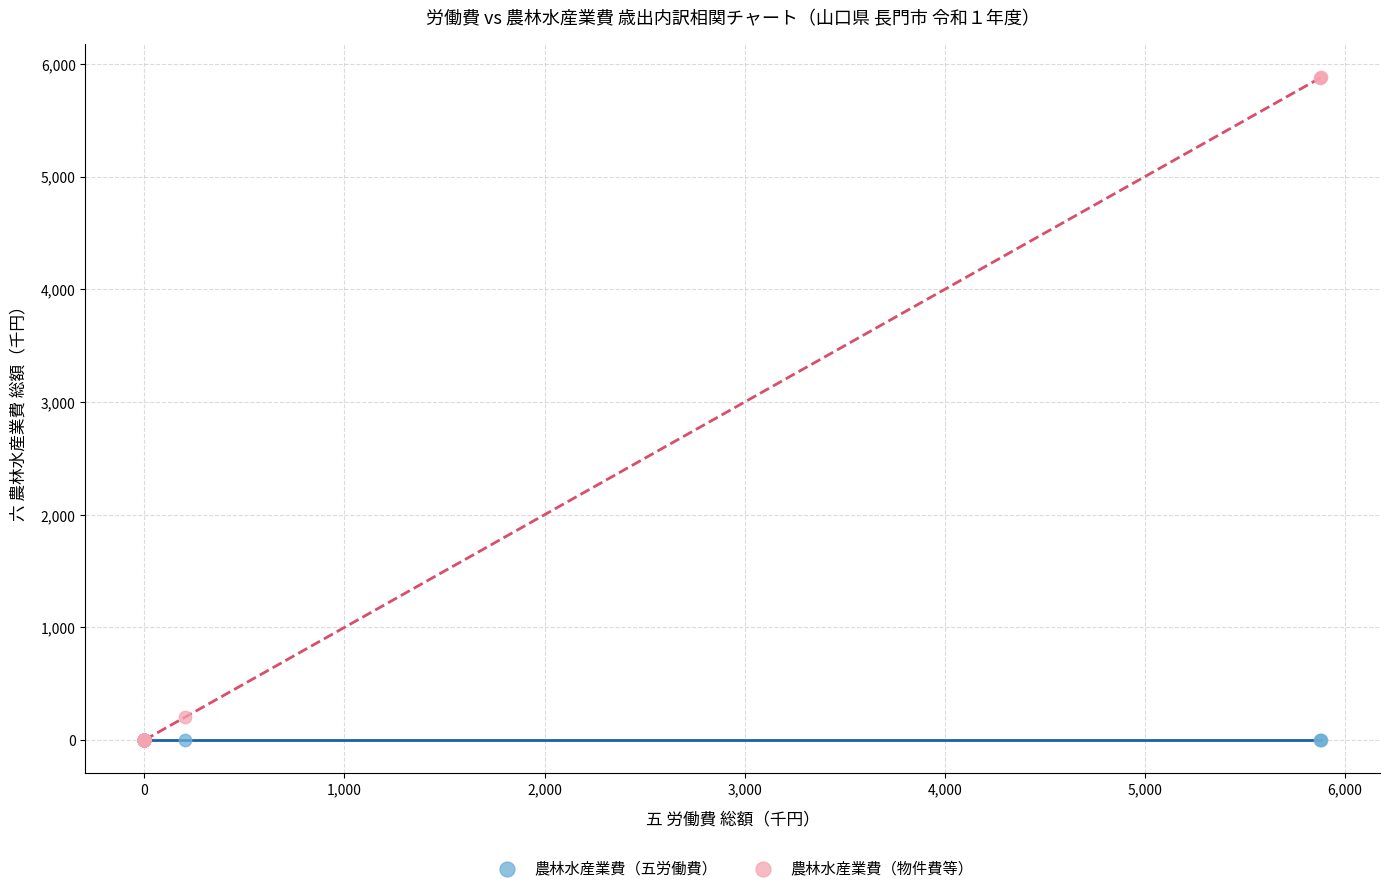

Across all series, what Y value is closest to 2940?

201